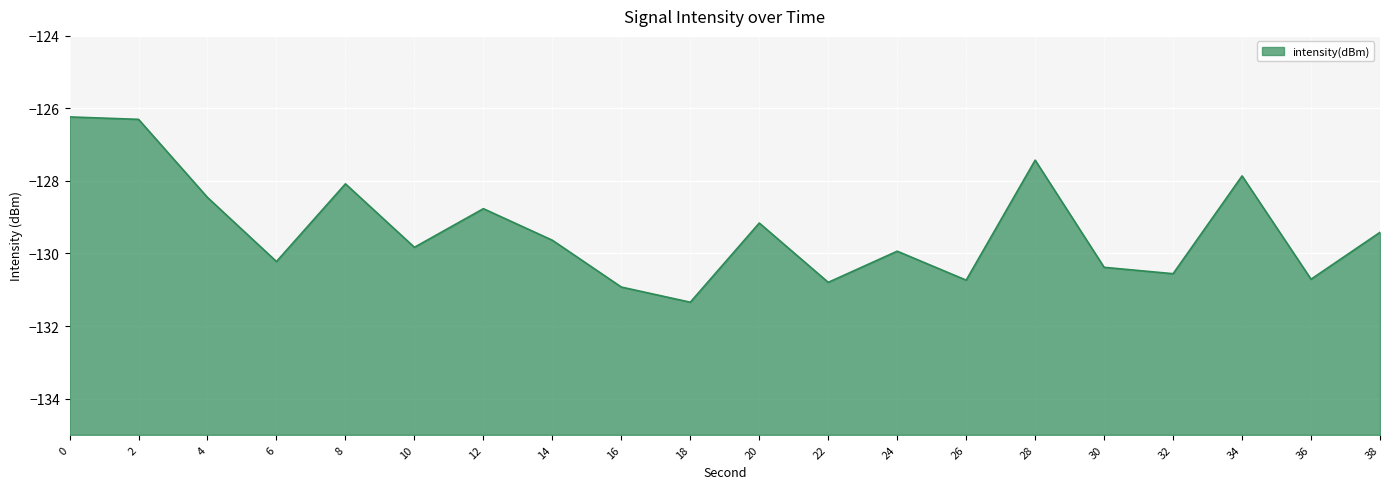

Reading left to right, list all the values displayed in this chart.

0=-126.2	2=-126.3	4=-128.5	6=-130.2	8=-128.1	10=-129.8	12=-128.8	14=-129.6	16=-130.9	18=-131.3	20=-129.2	22=-130.8	24=-129.9	26=-130.7	28=-127.4	30=-130.4	32=-130.6	34=-127.9	36=-130.7	38=-129.4